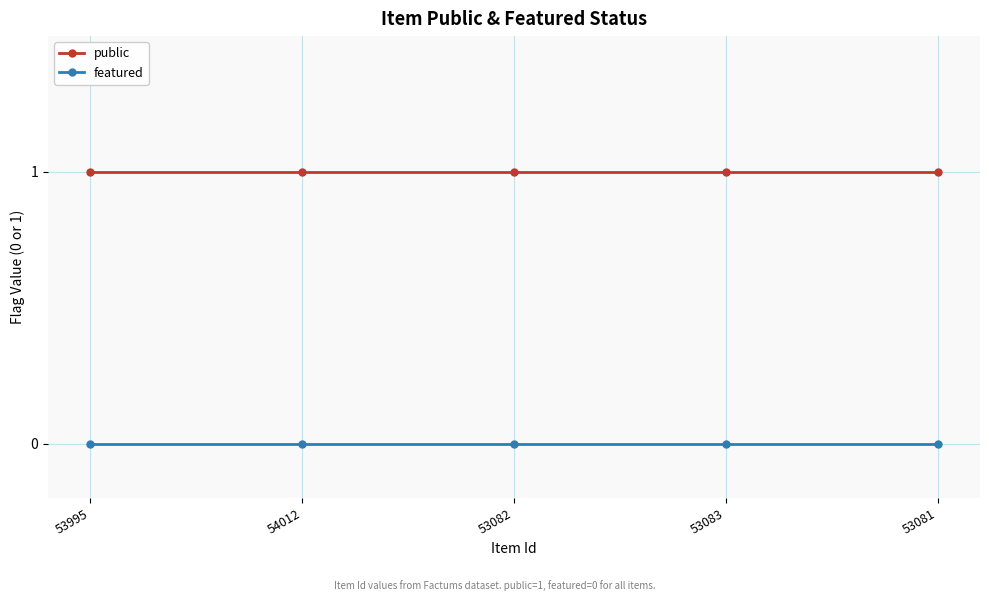

What is the label of the 5th point from the left?

53081